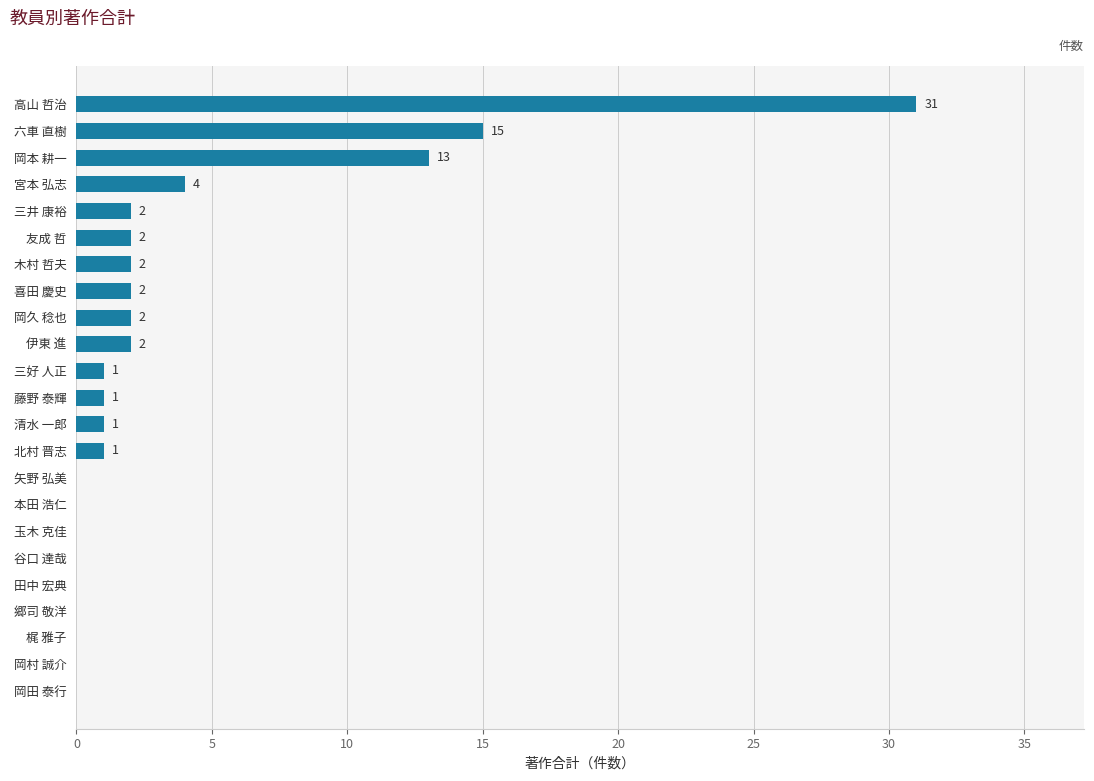

Where is the data nearest to the value 15?

六車 直樹